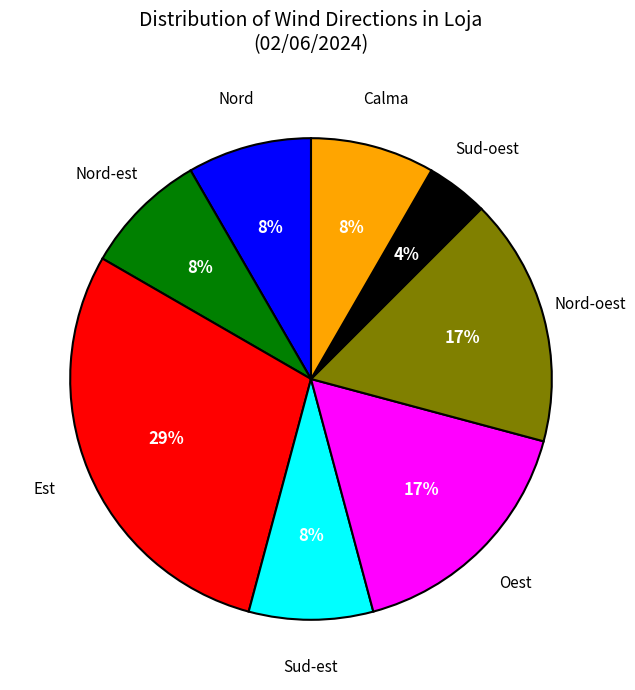

Is there a majority slice in this chart?

No